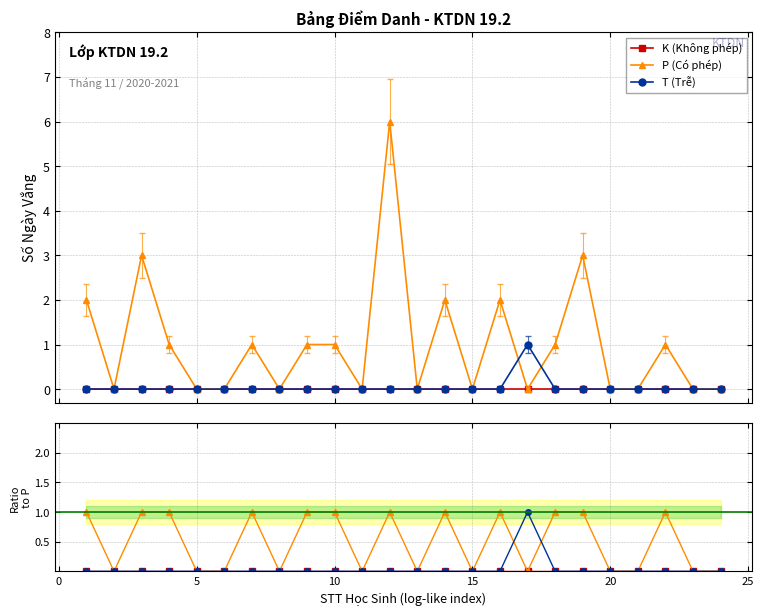

Which series changed the most between 30 and 14?

K (Không phép)